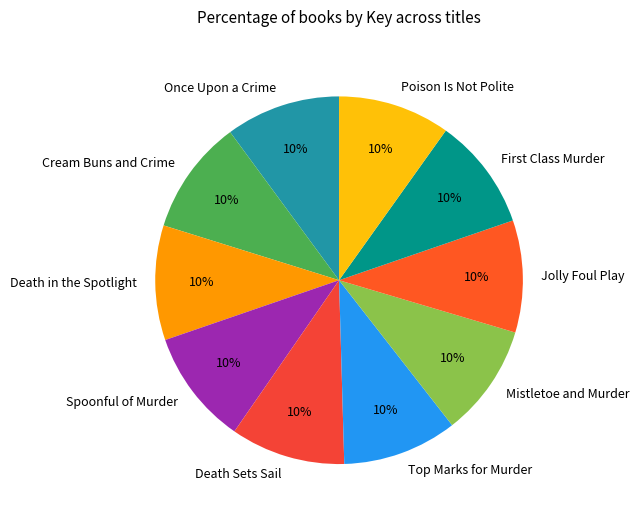

To the nearest percent, what portion does Death Sets Sail represent?

10%